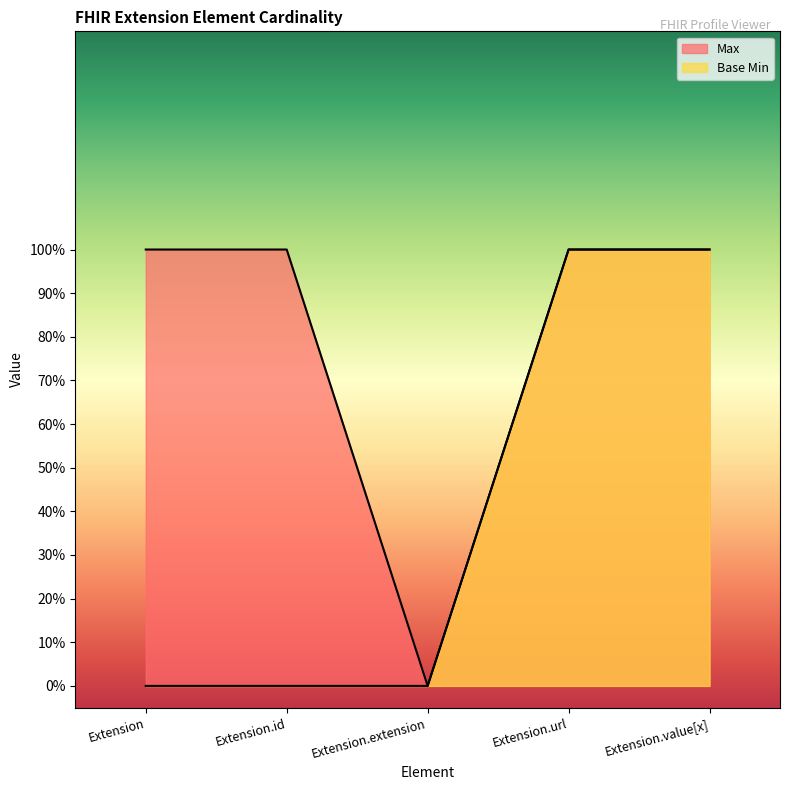

Where is Base Min nearest to the value 0?

Extension